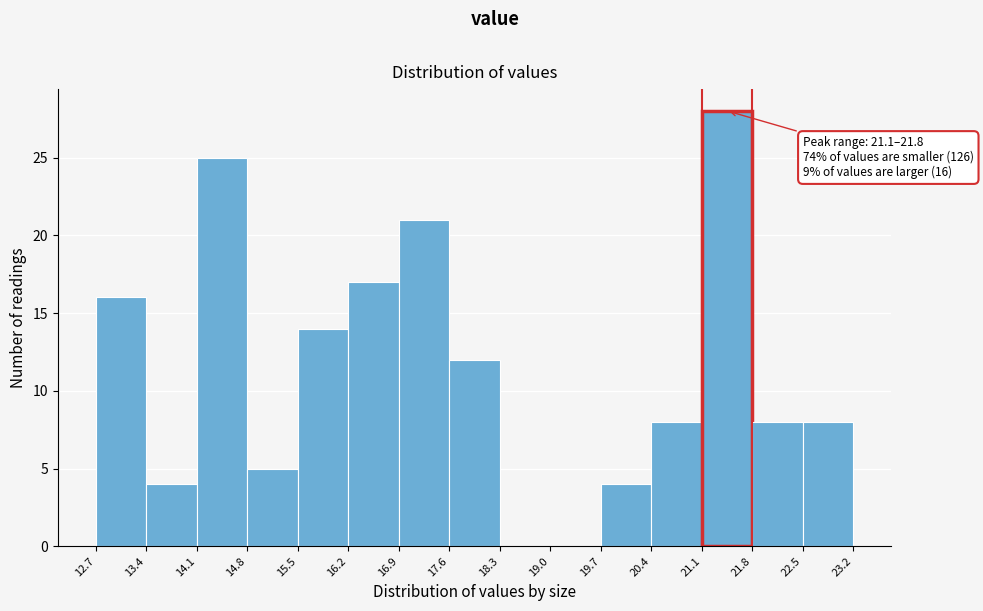

Over which range of the x-axis is the bar tallest?

21.1 to 21.8